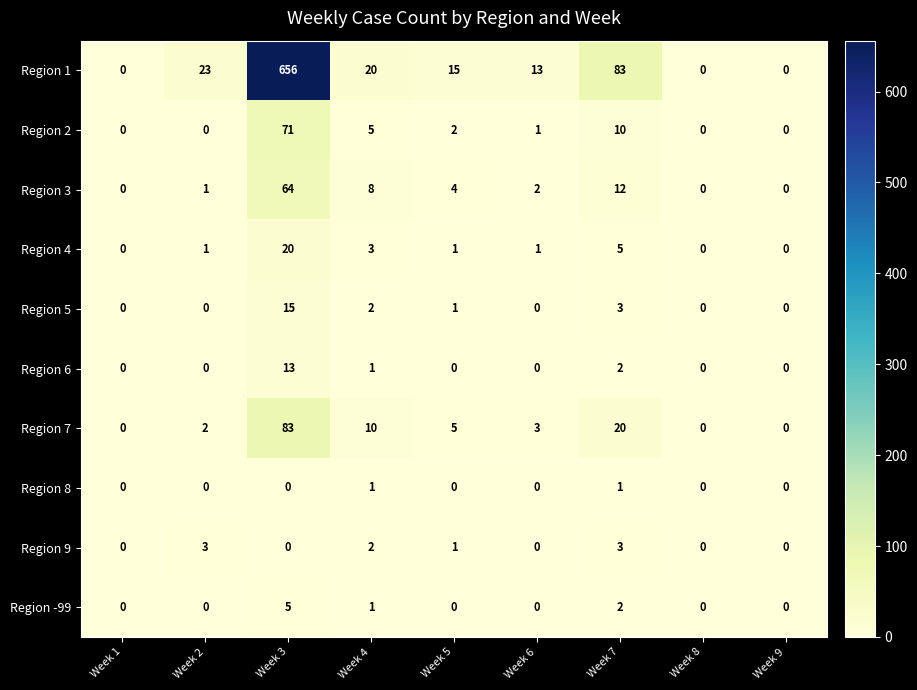

How many series are shown in this chart?

10